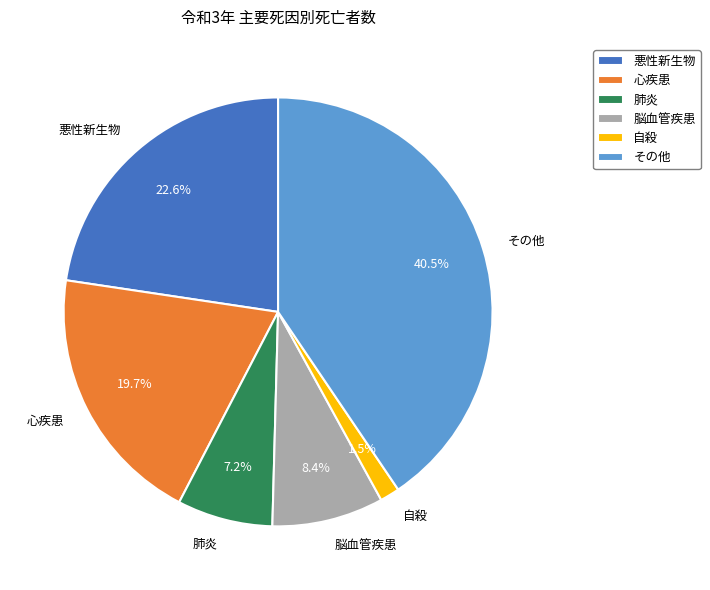

Is the sum of 自殺 and その他 greater than half?

No